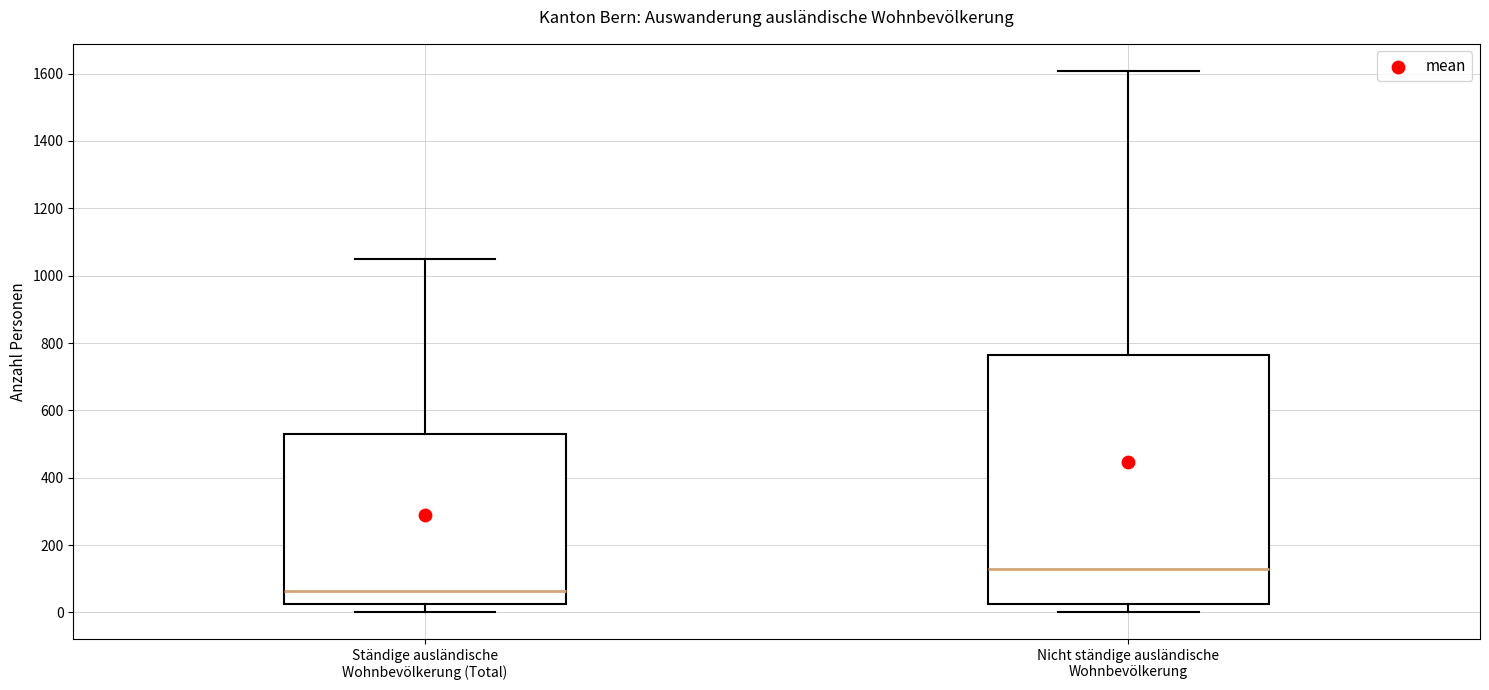

Which box's median line is the lowest?

Ständige ausländische Wohnbevölkerung (Total)